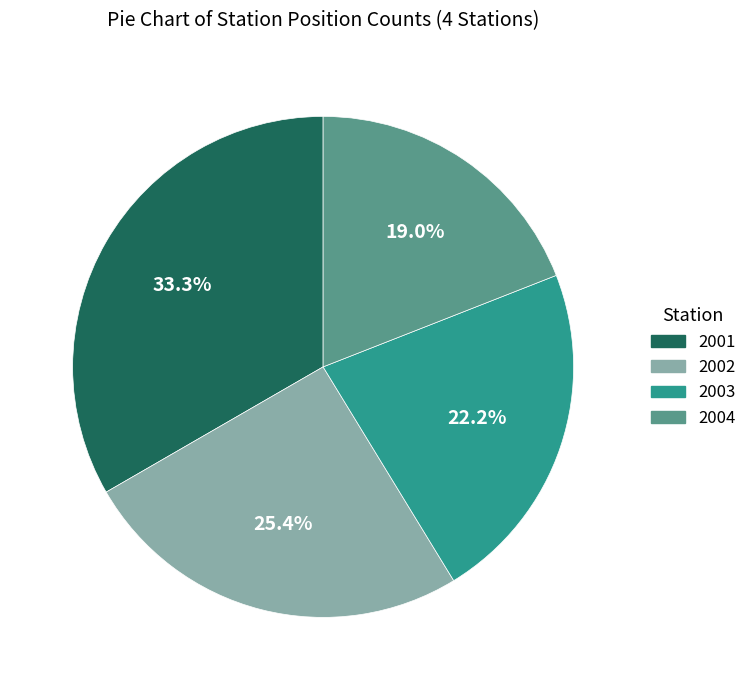

What percentage is NOT represented by 2002?

74.6%